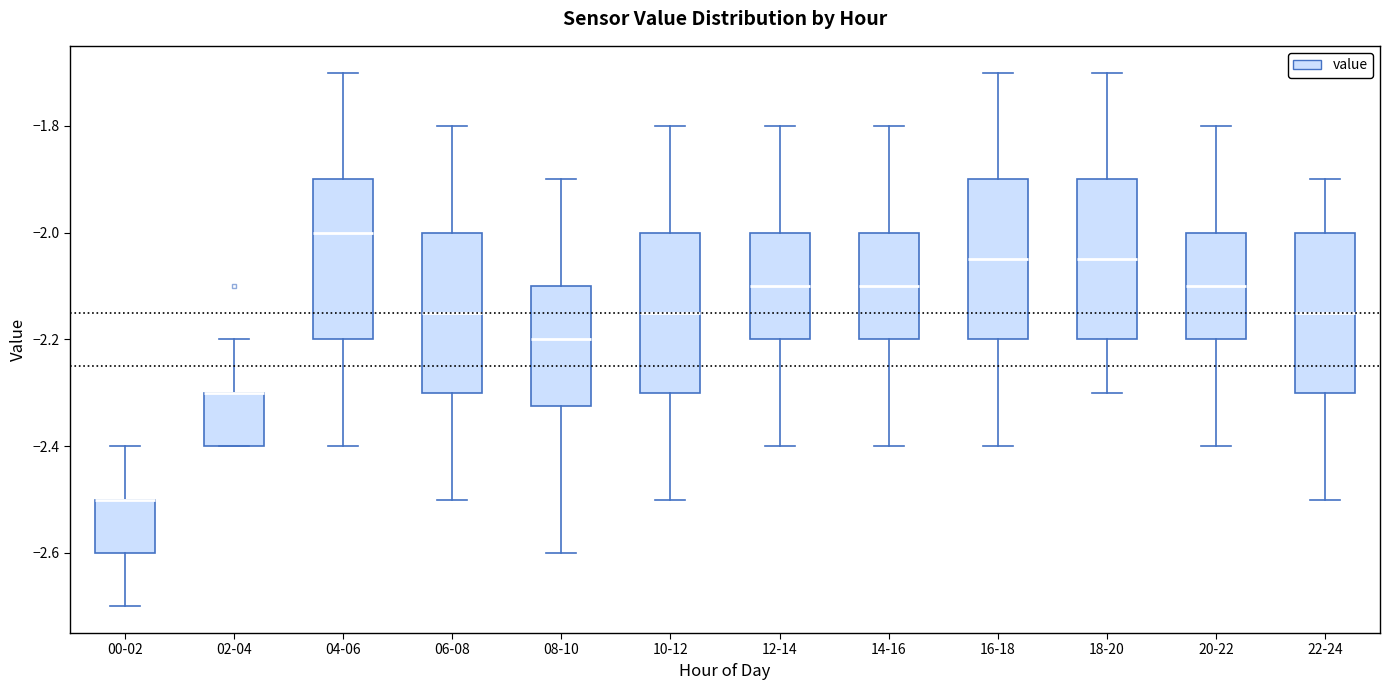

Where is the upper edge of the box for 08-10 on the y-axis? The values are not printed on the chart, so give them approximately, as read against the axis.

-2.10